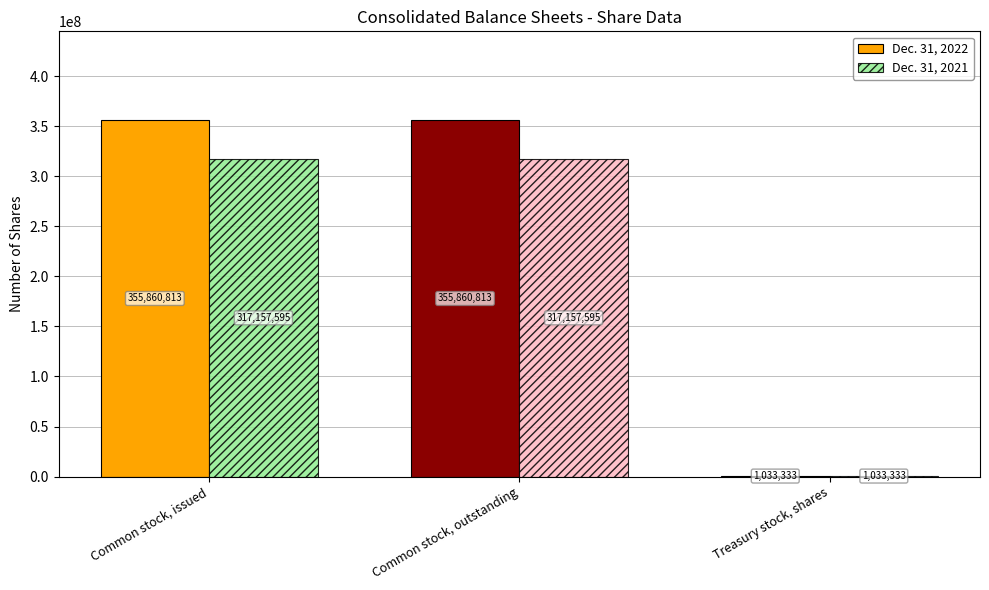

The value of Dec. 31, 2022 at Common stock, issued is 355860813. True or false?

True